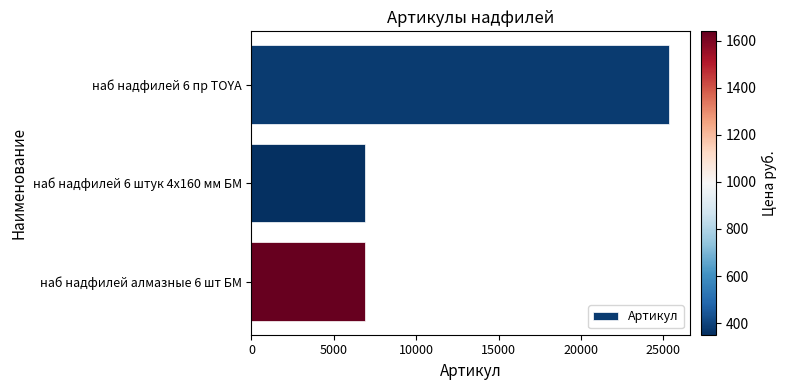

What is the greatest value displayed?

25360